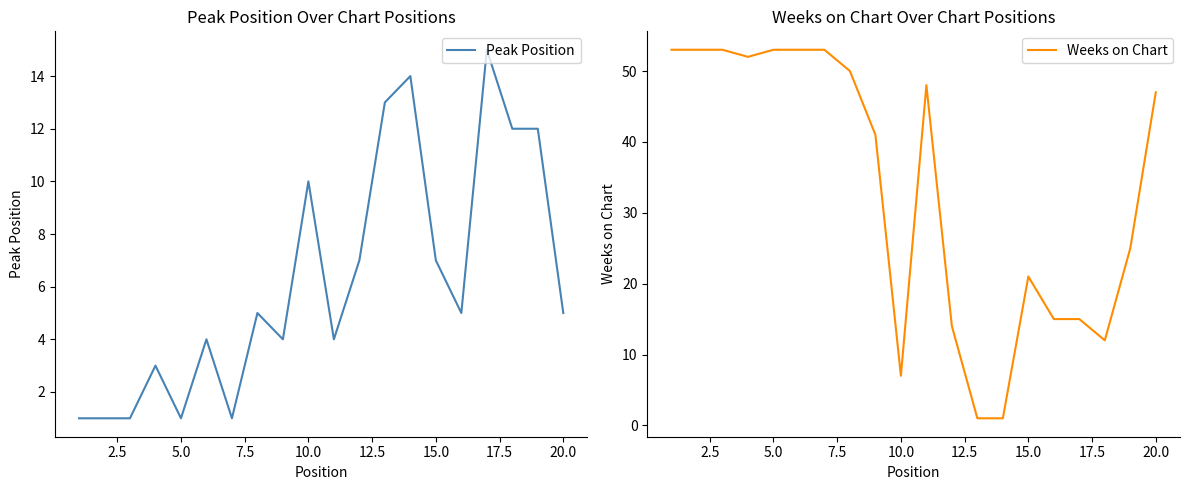

What is the value of the Weeks on Chart point at the 16th from the left?

15